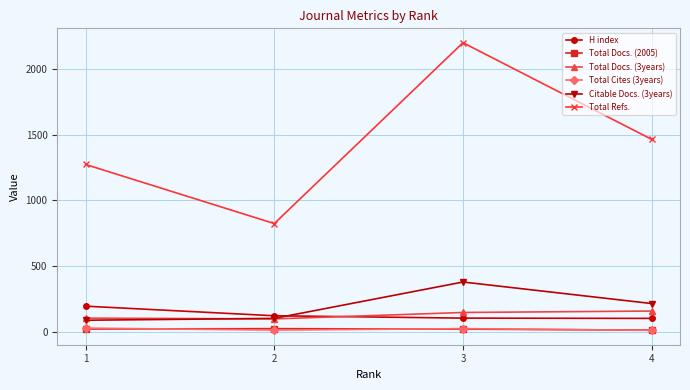

The value of Total Cites (3years) at 3 is 23. True or false?

True